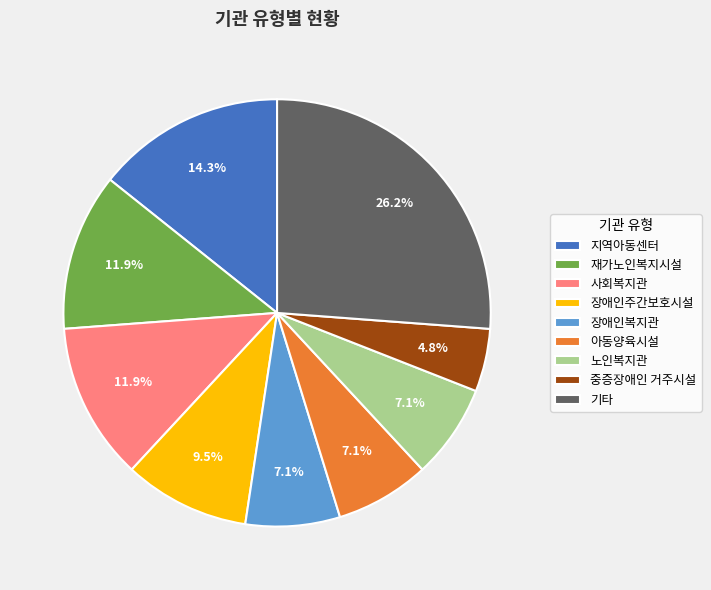

What is the ratio of the value at 기타 to the value at 사회복지관?

2.2